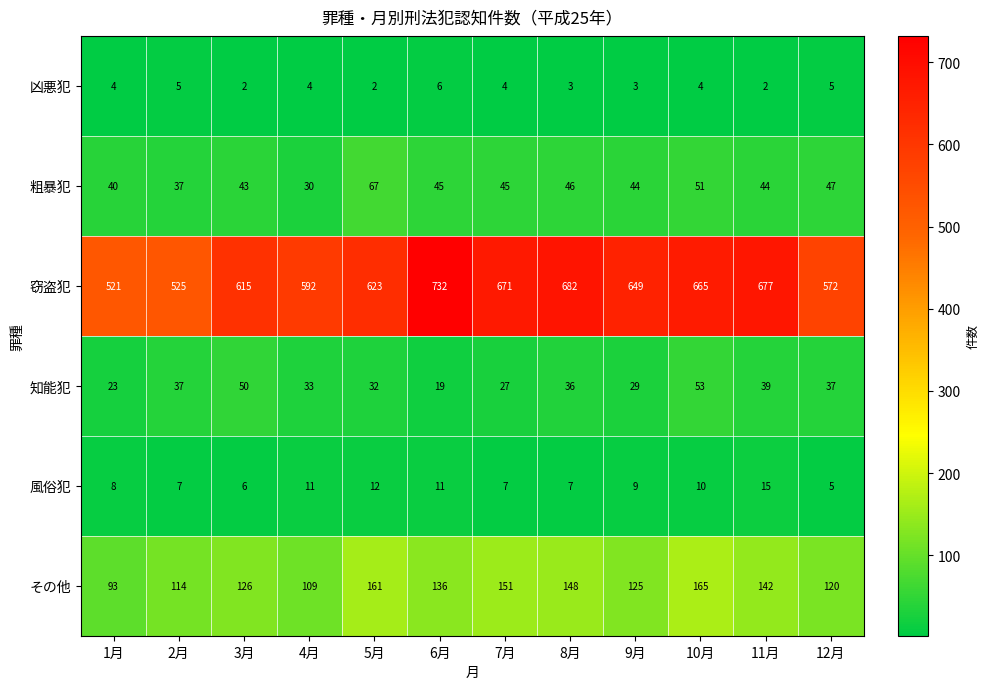

Between 8月 and 9月, which series saw the biggest shift?

窃盗犯